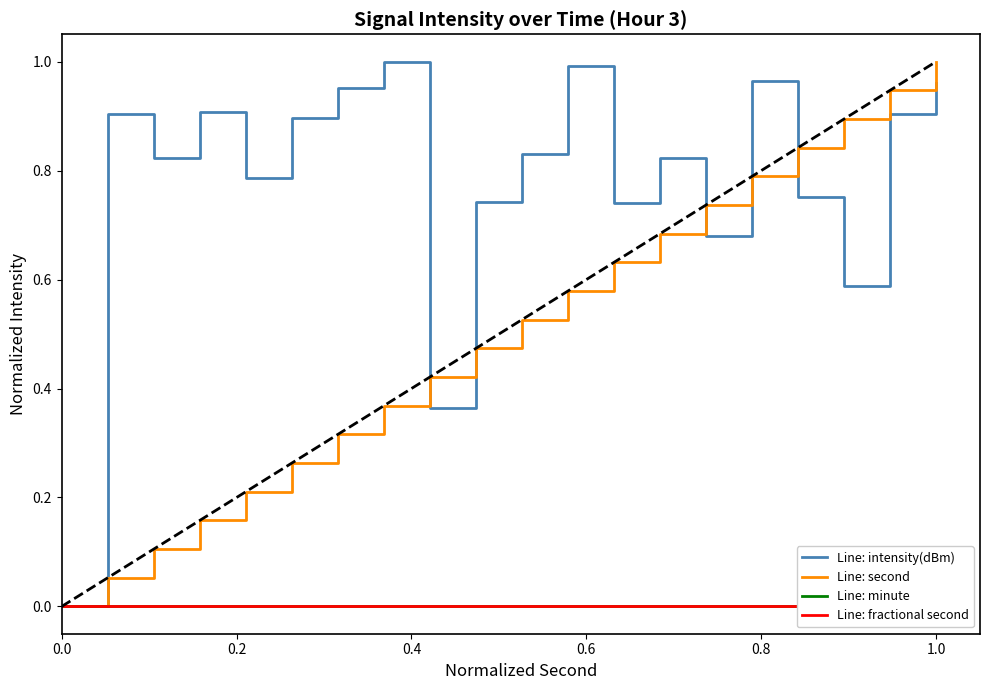

True or false: Line: minute has more than 2 interior local peaks.

False